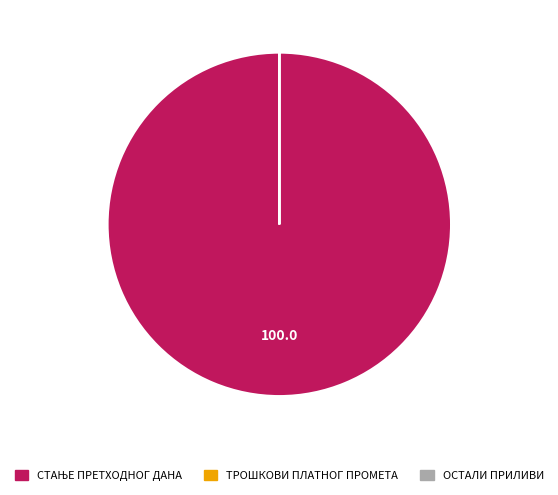

To the nearest percent, what is the average slice percentage?

33%